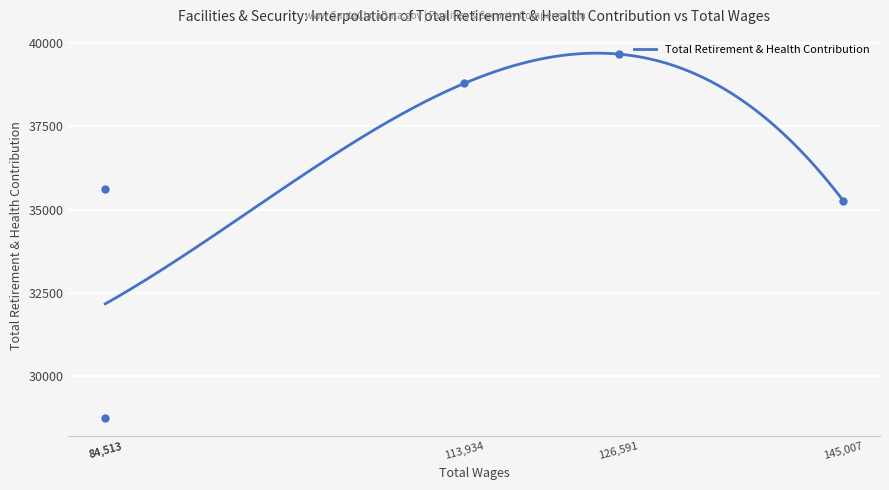

Between 113934.0 and 84513.0, which is larger?

113934.0